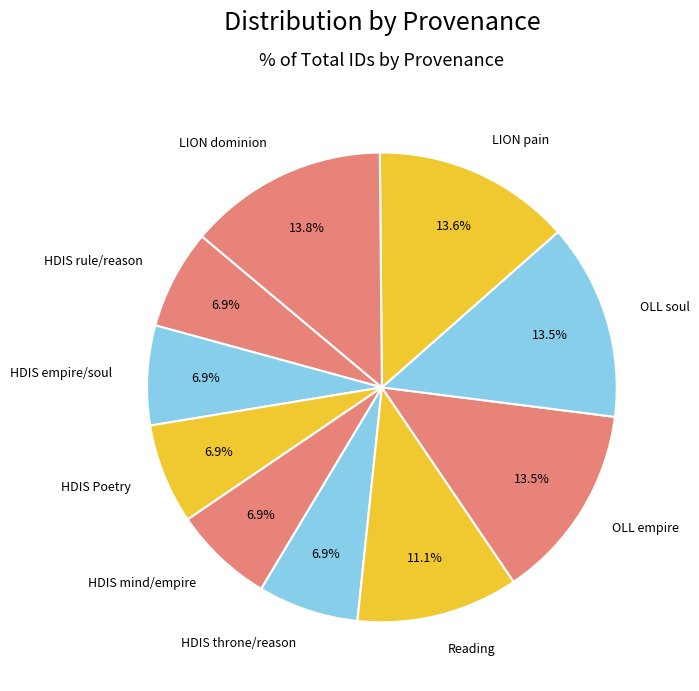

Between Reading and LION pain, which is larger?

LION pain